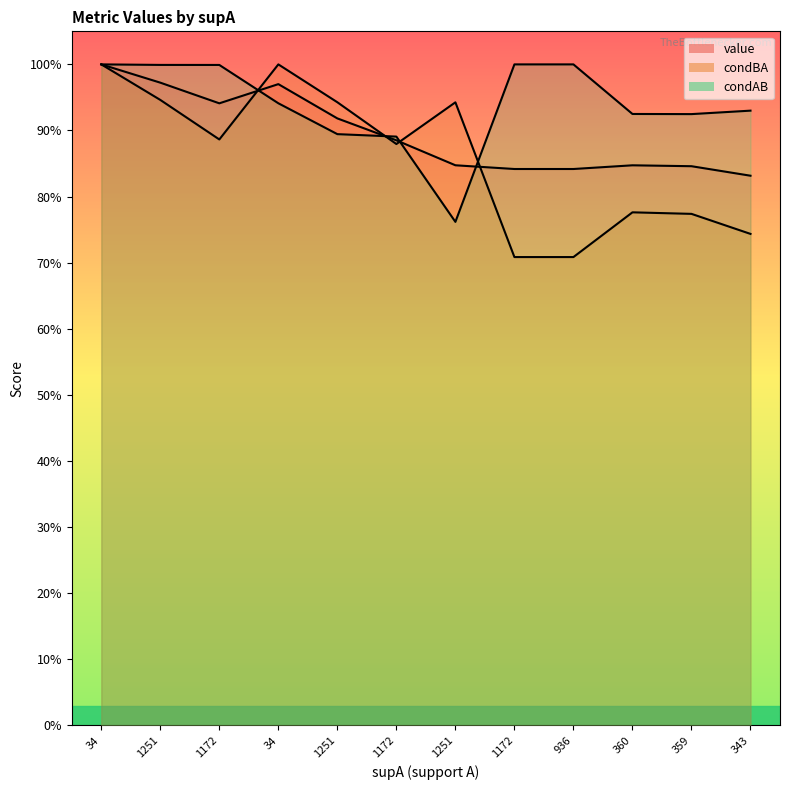

At which category does the chart reach its peak across all series?

34